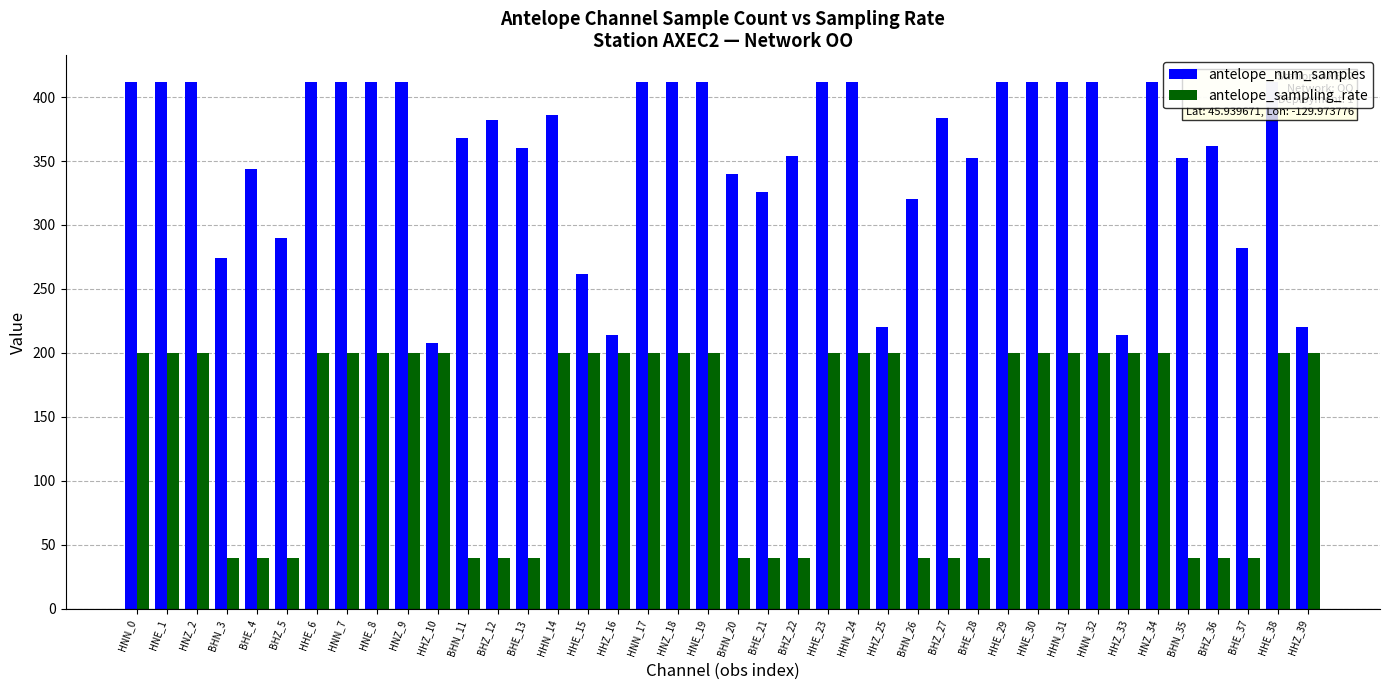

True or false: antelope_sampling_rate has a value of 15 at BHN_20.

False